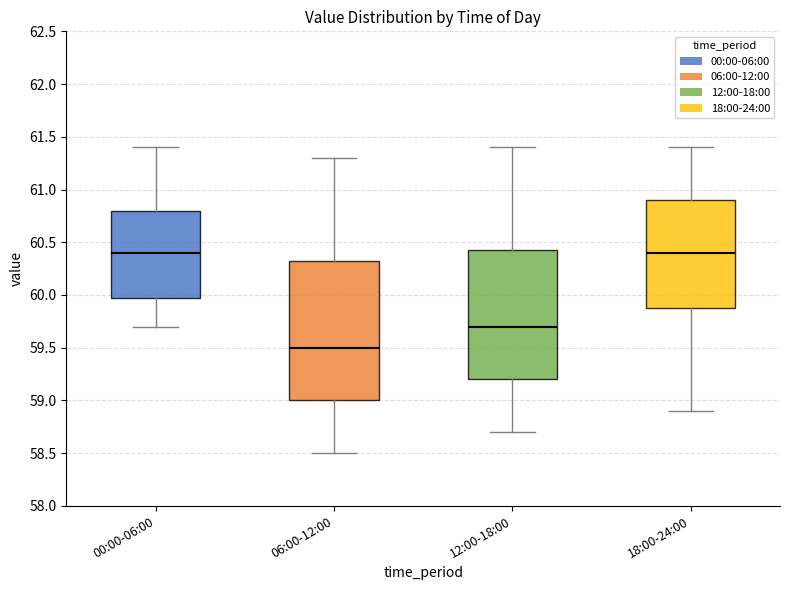

Reading left to right, read every box against the y-axis: the position of its median line, the range the box covers, and the ends of its whiskers. The values are not printed on the chart, so give them approximately, as read against the axis.

00:00-06:00: median 60.40, box 60.00 to 60.80, whiskers 59.70 to 61.40
06:00-12:00: median 59.50, box 59.00 to 60.35, whiskers 58.50 to 61.30
12:00-18:00: median 59.70, box 59.20 to 60.45, whiskers 58.70 to 61.40
18:00-24:00: median 60.40, box 59.90 to 60.90, whiskers 58.90 to 61.40